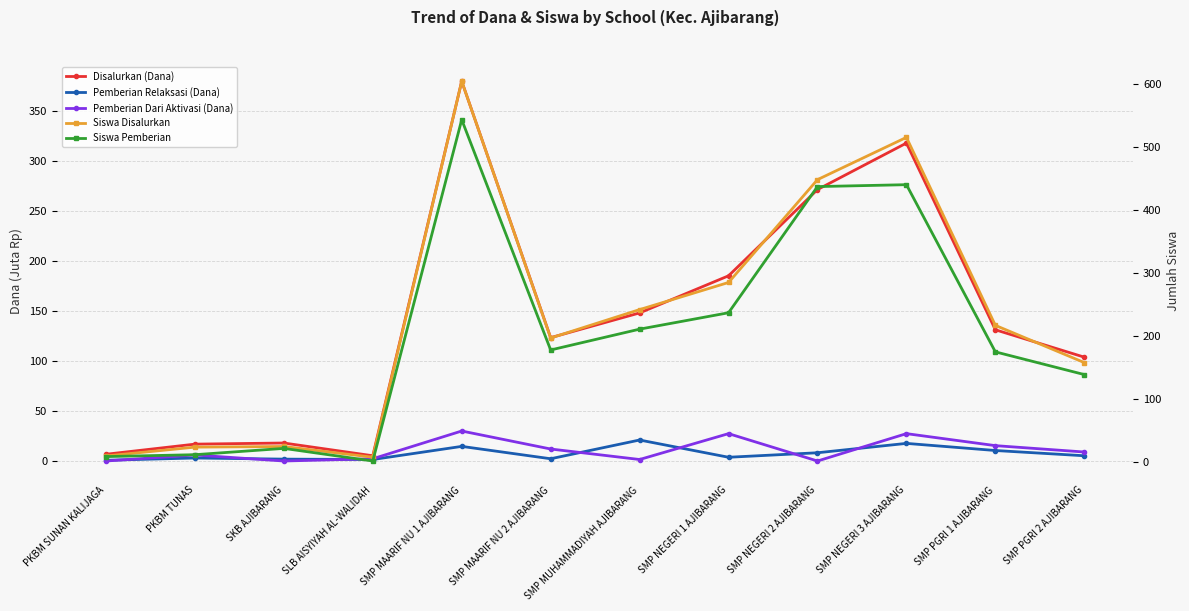

Which series ends up on top after the final intersection of Pemberian Dari Aktivasi (Dana) and Pemberian Relaksasi (Dana)?

Pemberian Dari Aktivasi (Dana)